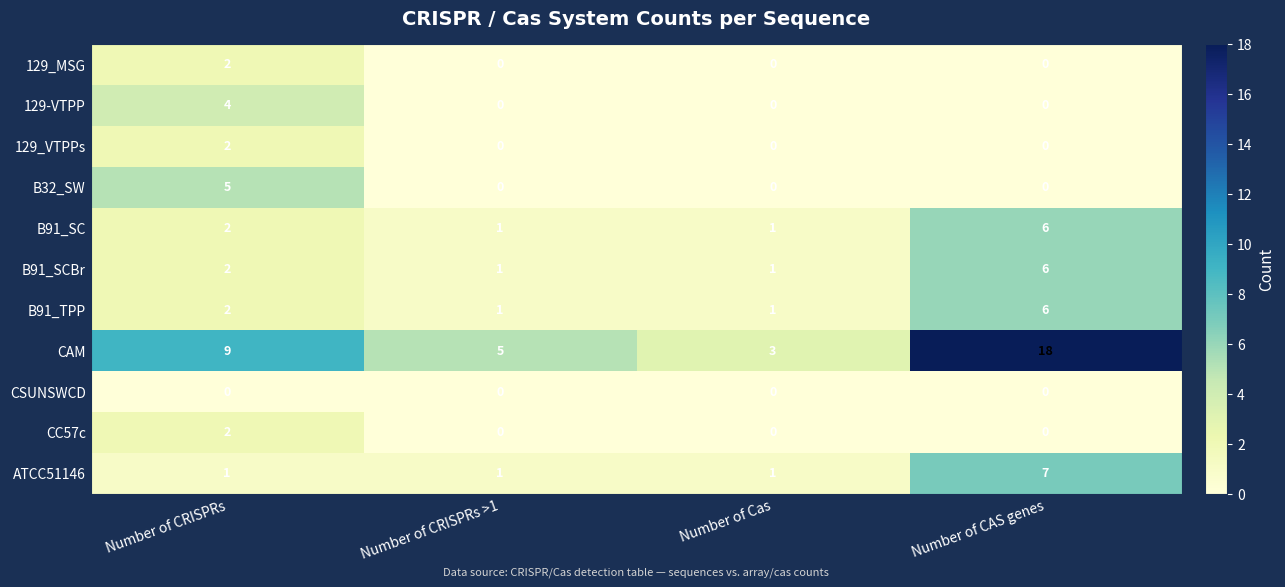

The value of CC57c at Number of CRISPRs is 1. True or false?

False